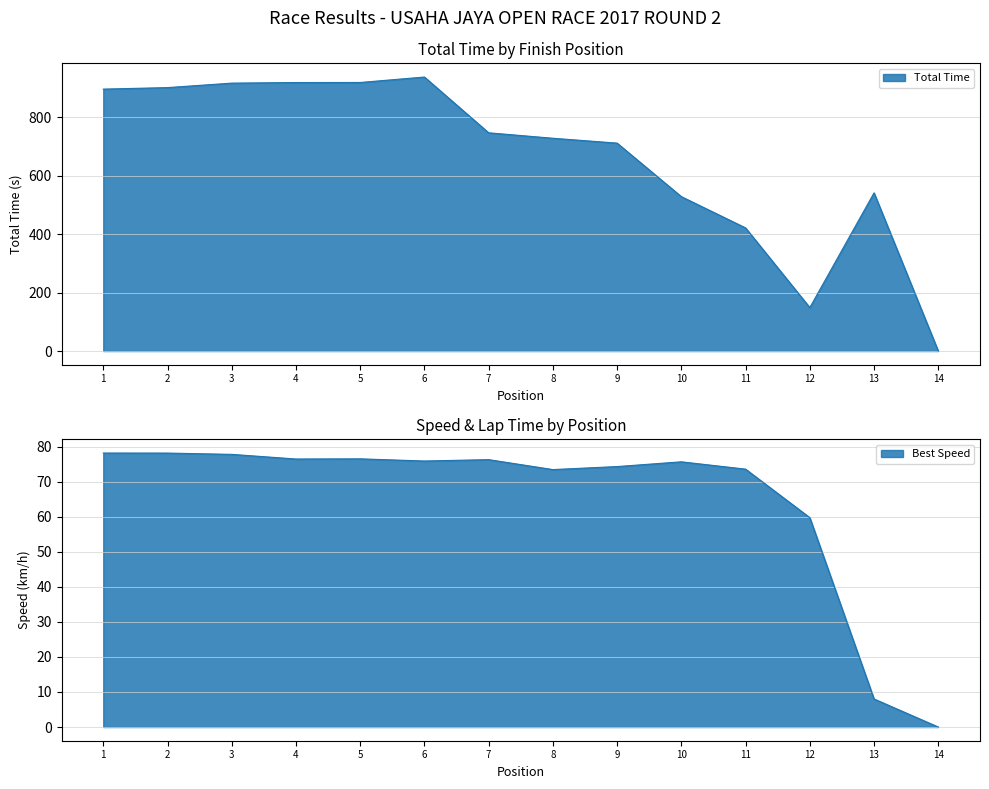

True or false: Best Speed and Average Speed cross at least once.

False